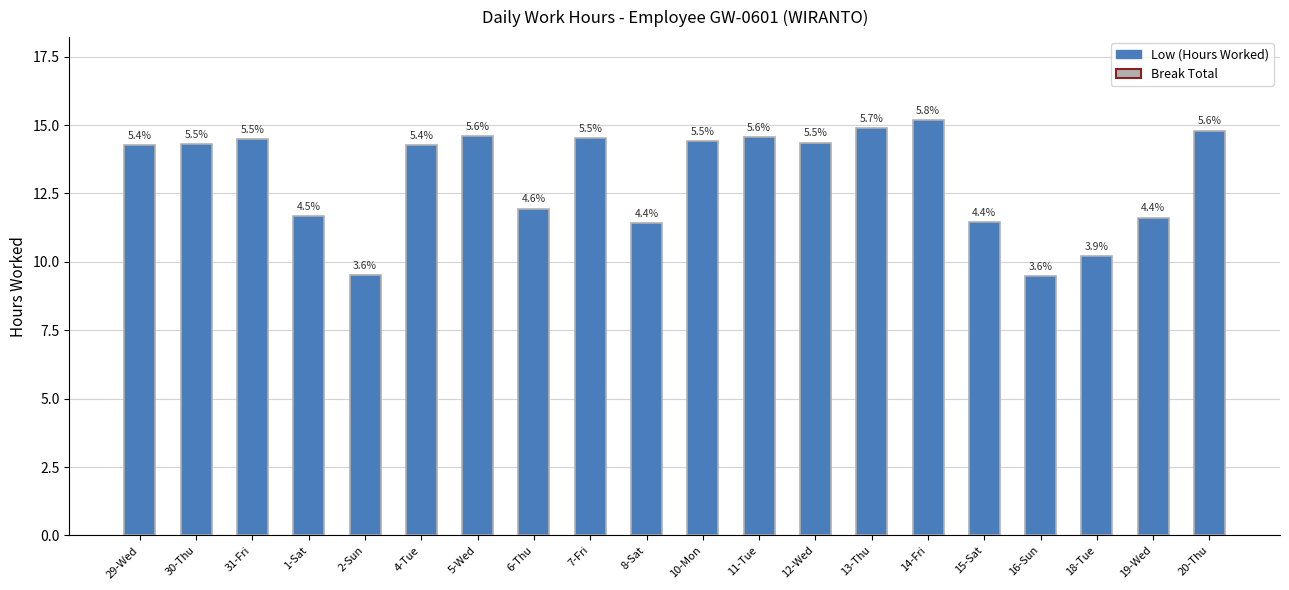

Where is the data nearest to the value 12?

6-Thu